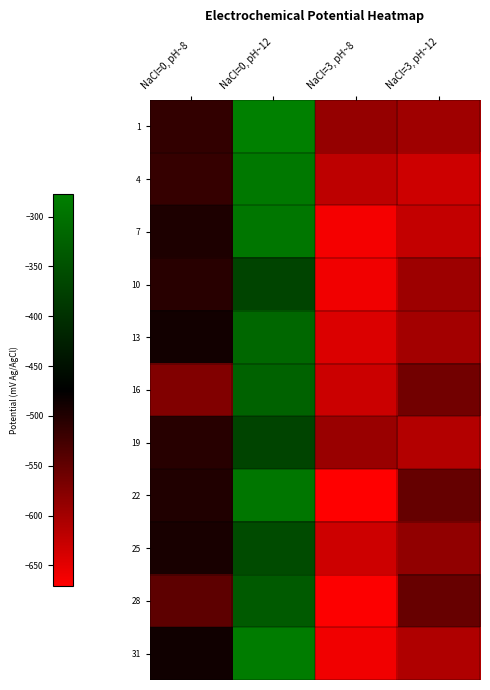

How many distinct data groups are displayed?

11